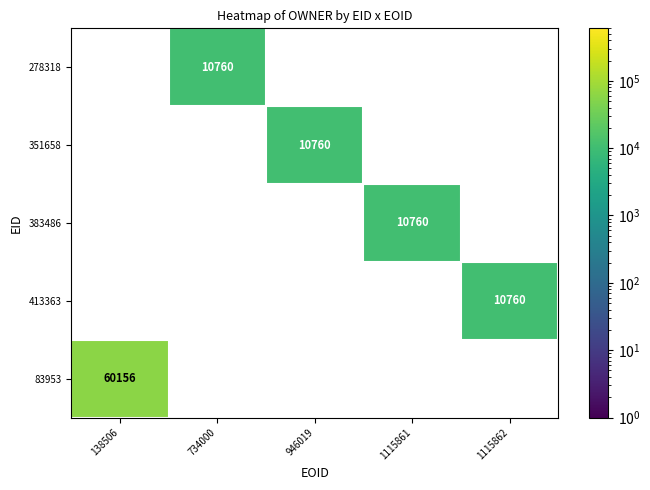

How many series are shown in this chart?

5